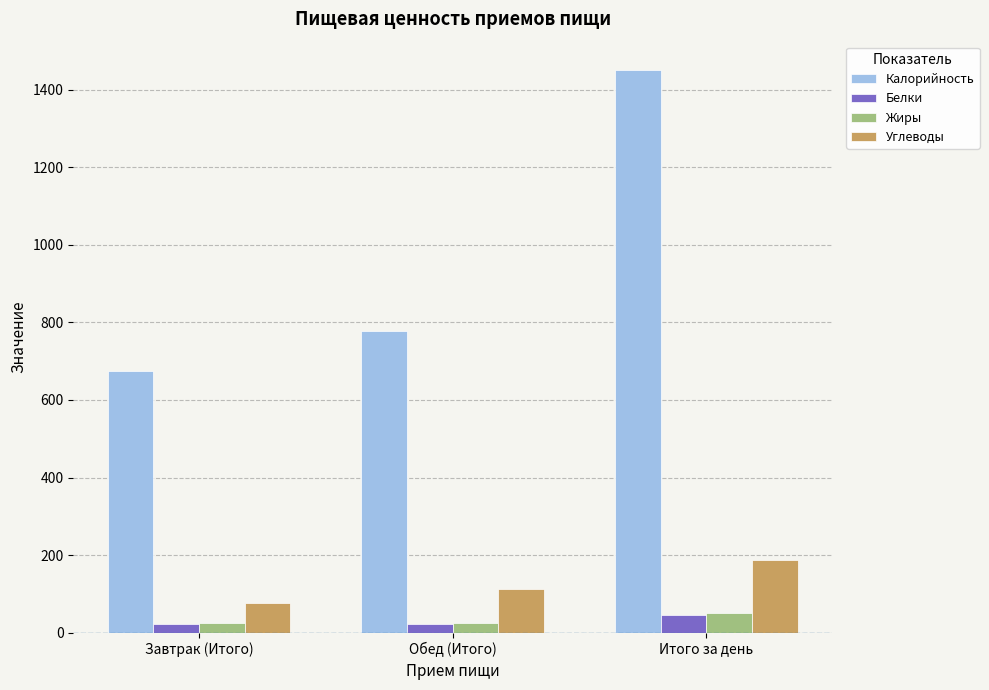

What is the spread (max minus min) of values at Итого за день?

1406.9